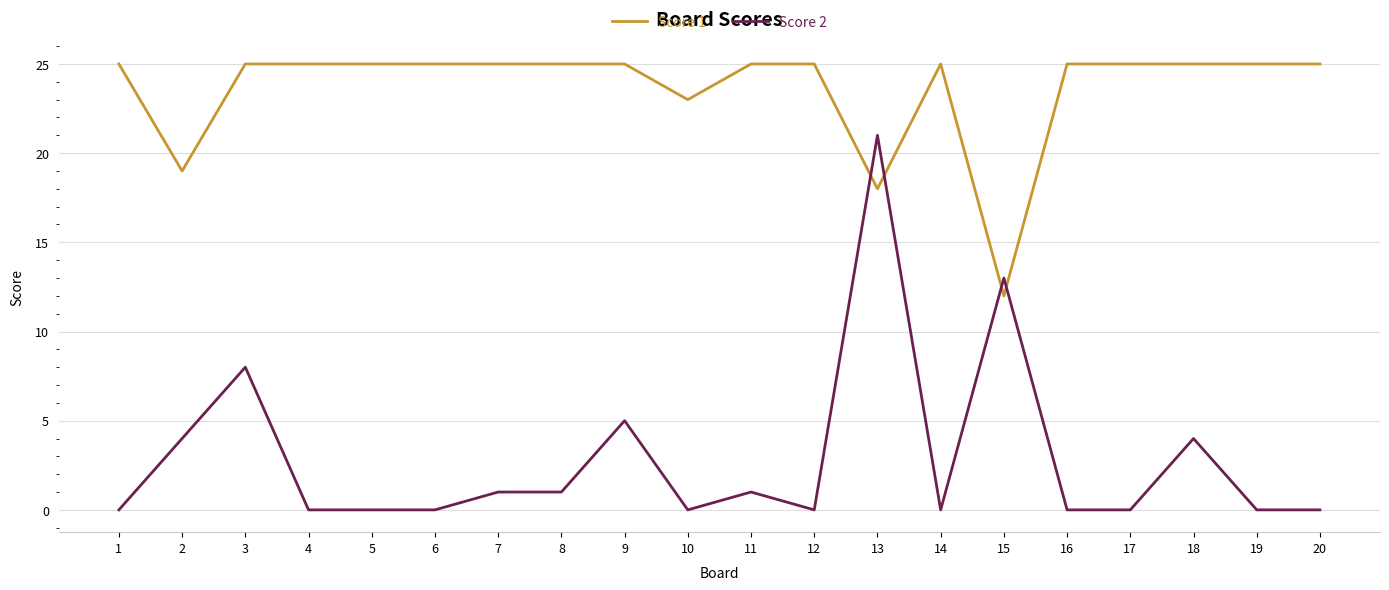

The value of Score 2 at 12 is 0. True or false?

True